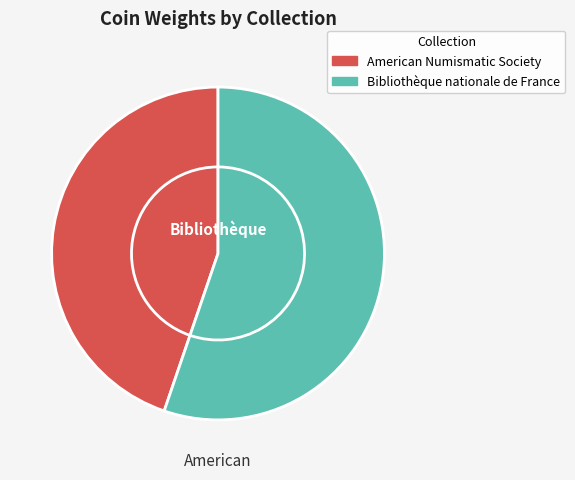

Approximately how many times larger is the value at American Numismatic Society compared to Bibliothèque nationale de France?

0.8